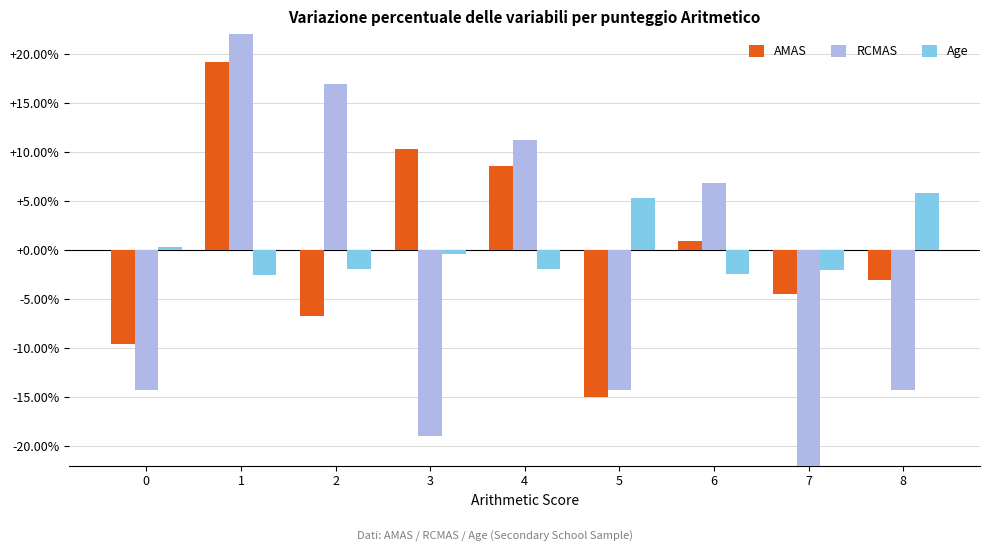

How many values in AMAS are above zero?

4